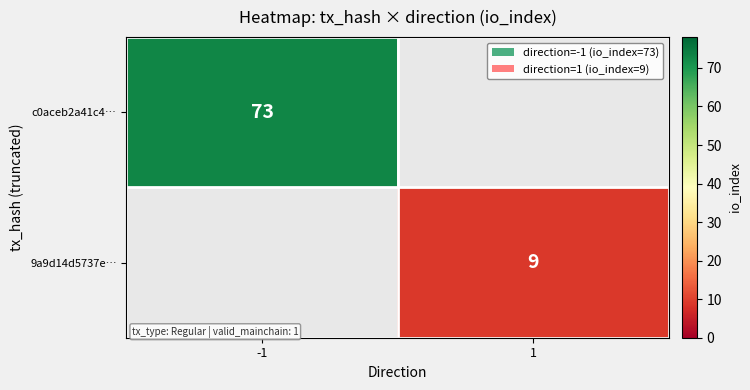

Is it true that c0aceb2a41c4… equals 47 at -1?

False